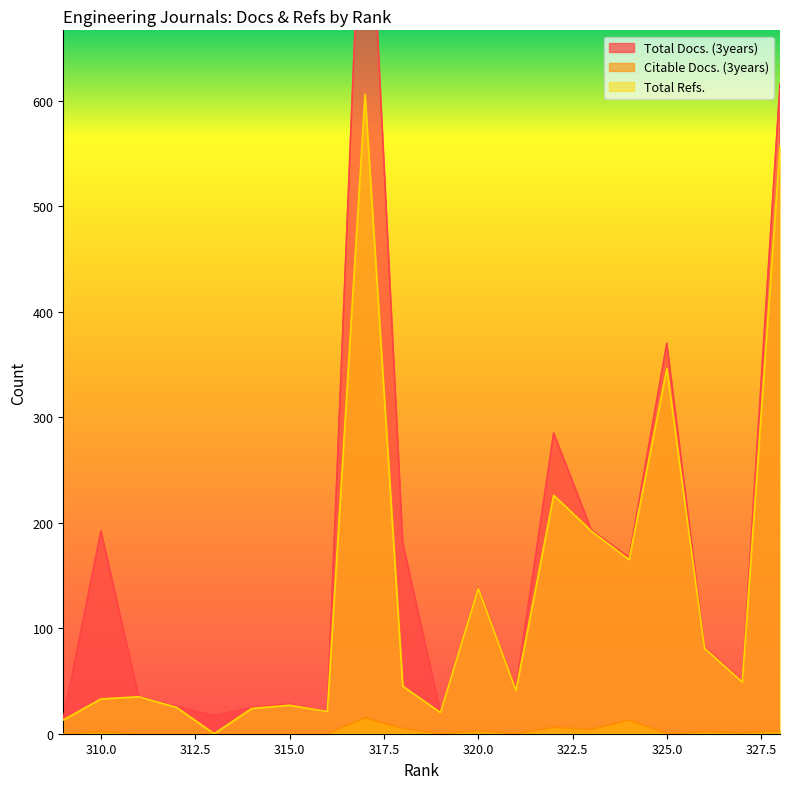

How many interior local peaks does the Citable Docs. (3years) series have?

6